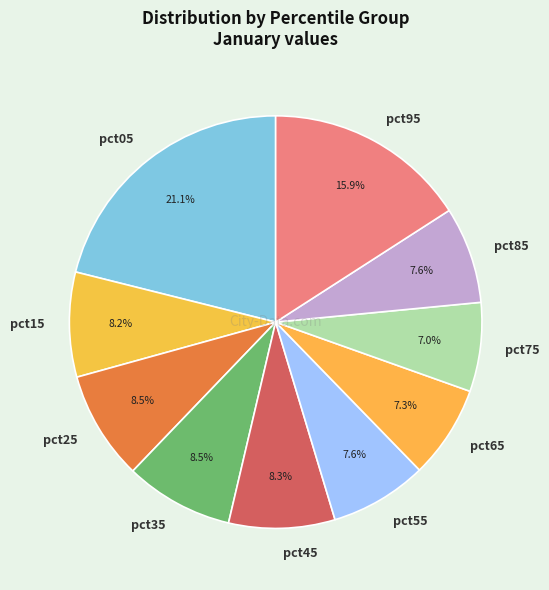

To the nearest percent, what is the combined percentage of pct95 and pct05?

37%